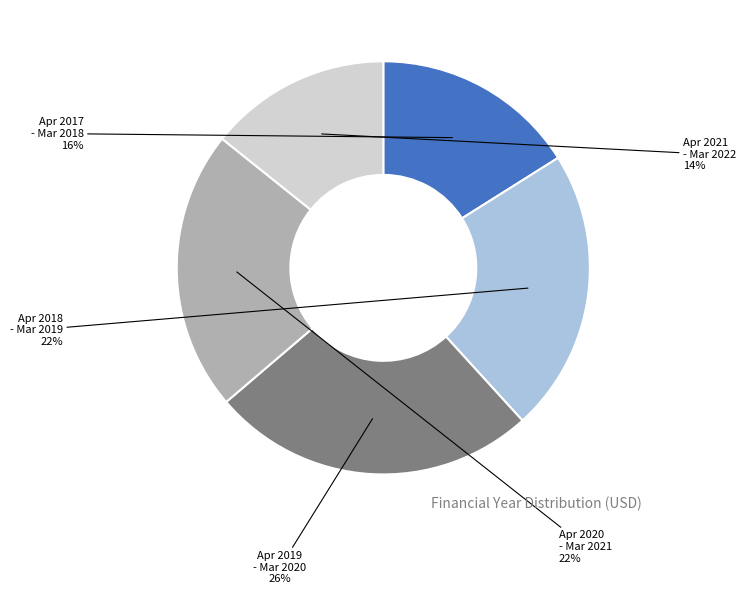

Combined, do Apr 2017 - Mar 2018 and Apr 2021 - Mar 2022 account for over 50%?

No